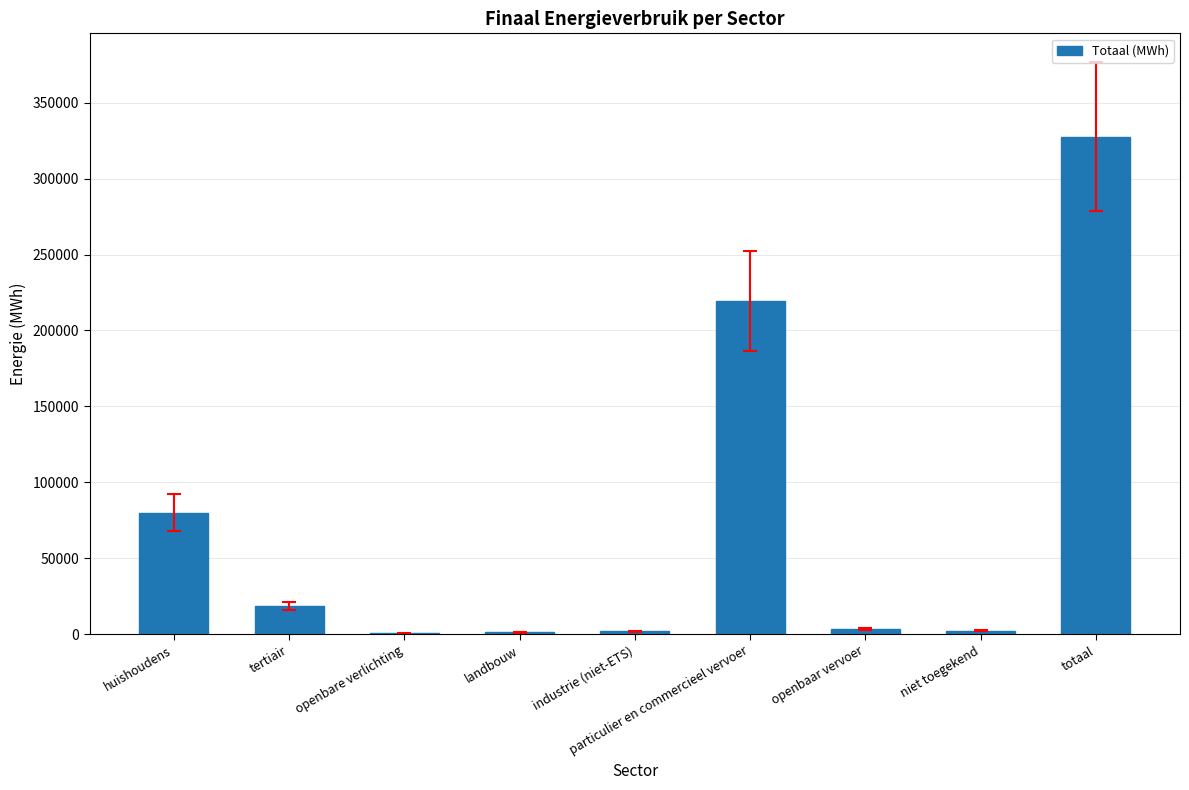

What is the change in value from huishoudens to particulier en commercieel vervoer?

+139450.7